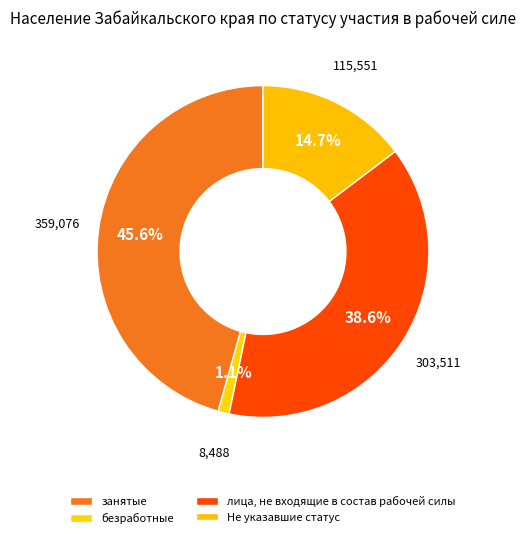

How much of the chart is everything except занятые?

54.4%